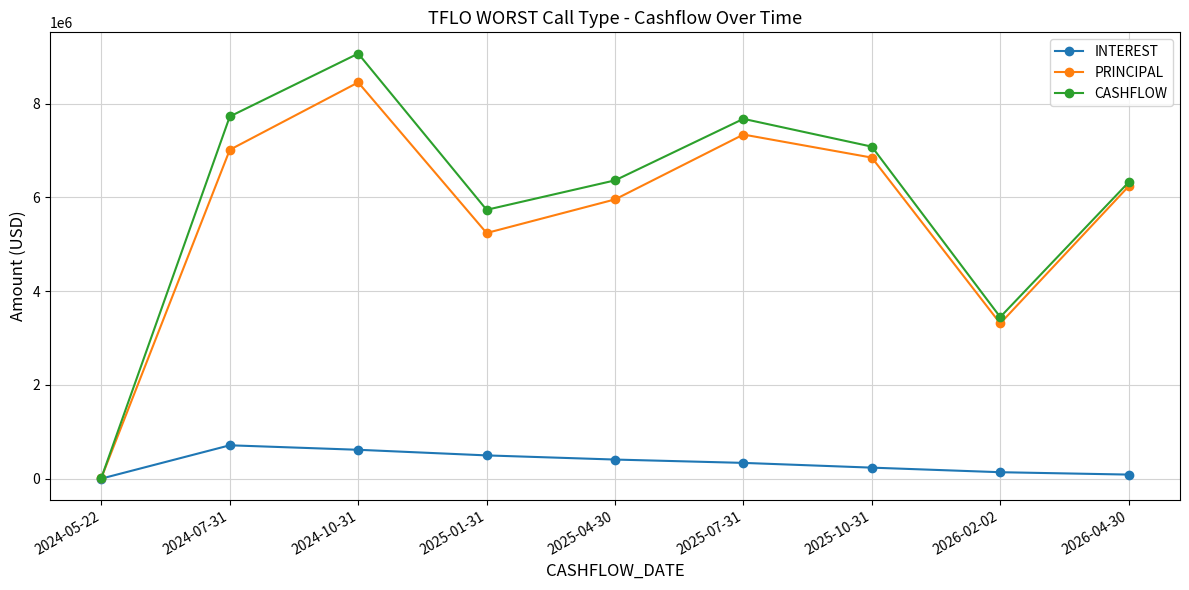

What is the maximum value for CASHFLOW?

9068698.7